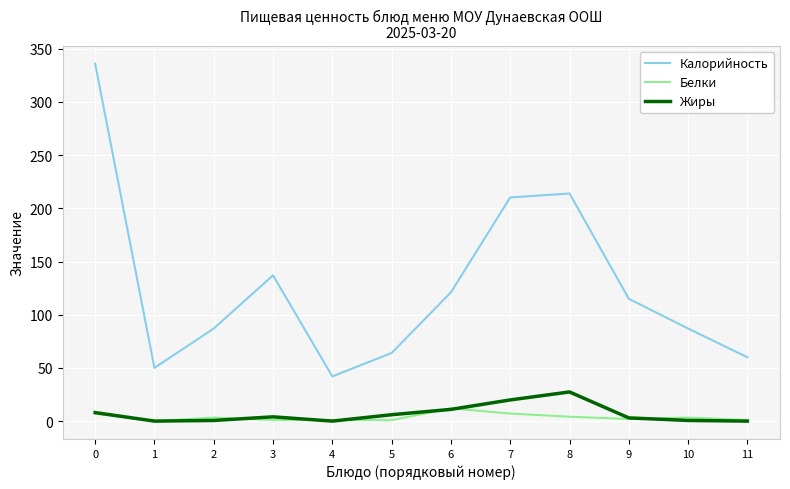

Between 6 and 8, which series saw the biggest shift?

Калорийность